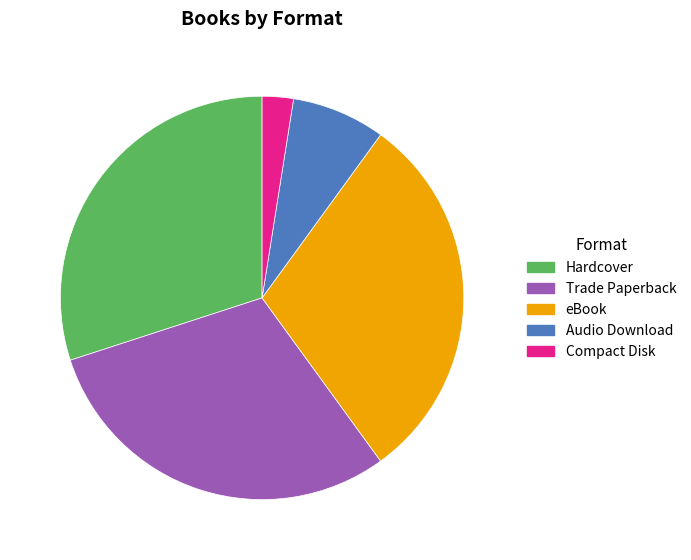

Is it true that Audio Download is 8% of the pie?

True